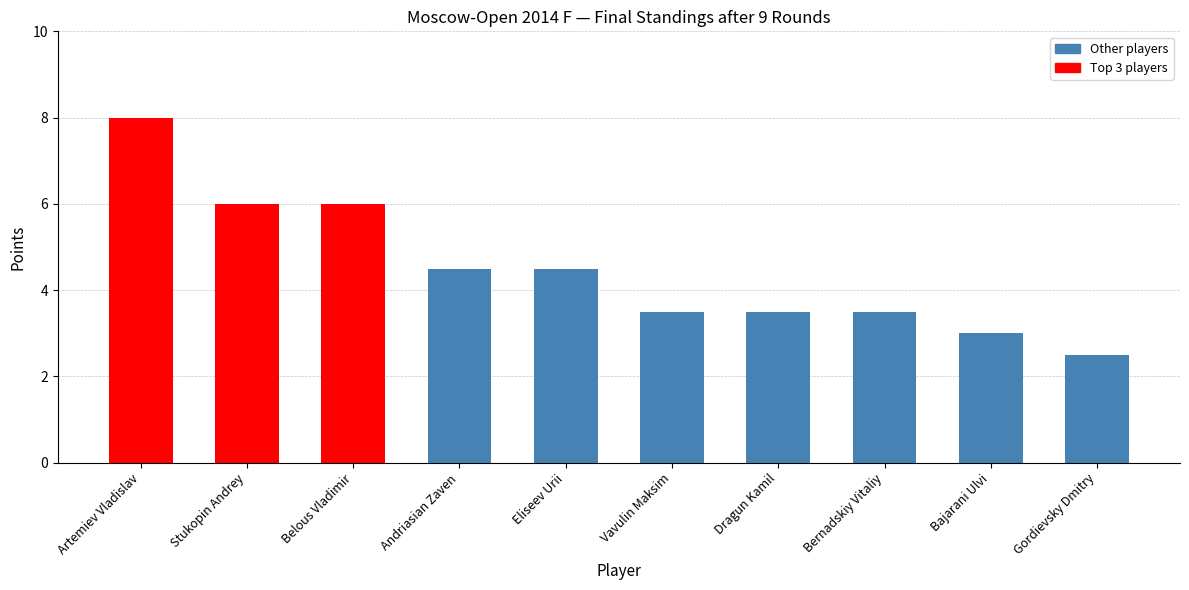

Which has a higher value, Belous Vladimir or Andriasian Zaven?

Belous Vladimir